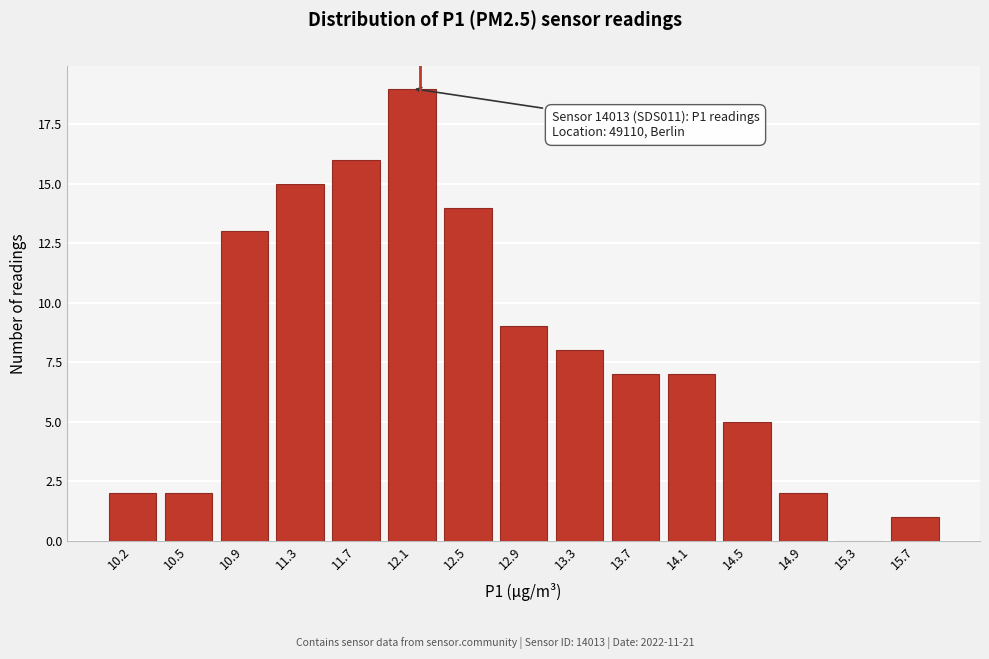

Reading left to right, list all the values displayed in this chart.

10.2=2	10.5=2	10.9=13	11.3=15	11.7=16	12.1=19	12.5=14	12.9=9	13.3=8	13.7=7	14.1=7	14.5=5	14.9=2	15.3=0	15.7=1